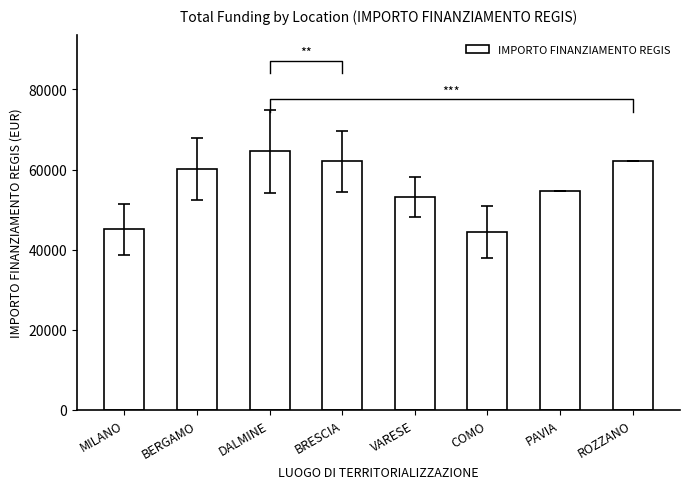

What is the maximum value shown in the chart?

64596.7